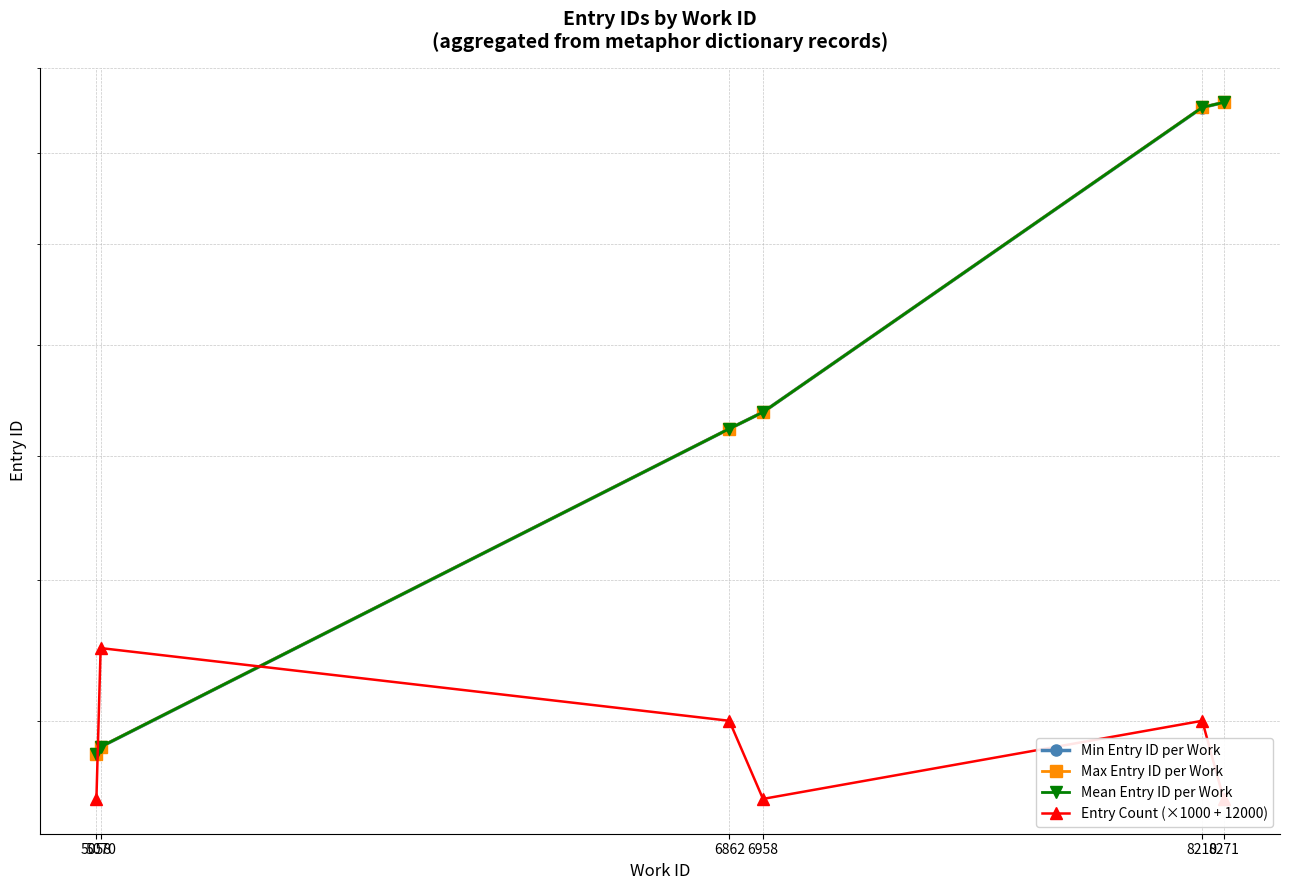

How many data points in Entry Count (×1000 + 12000) are above 14000?

1